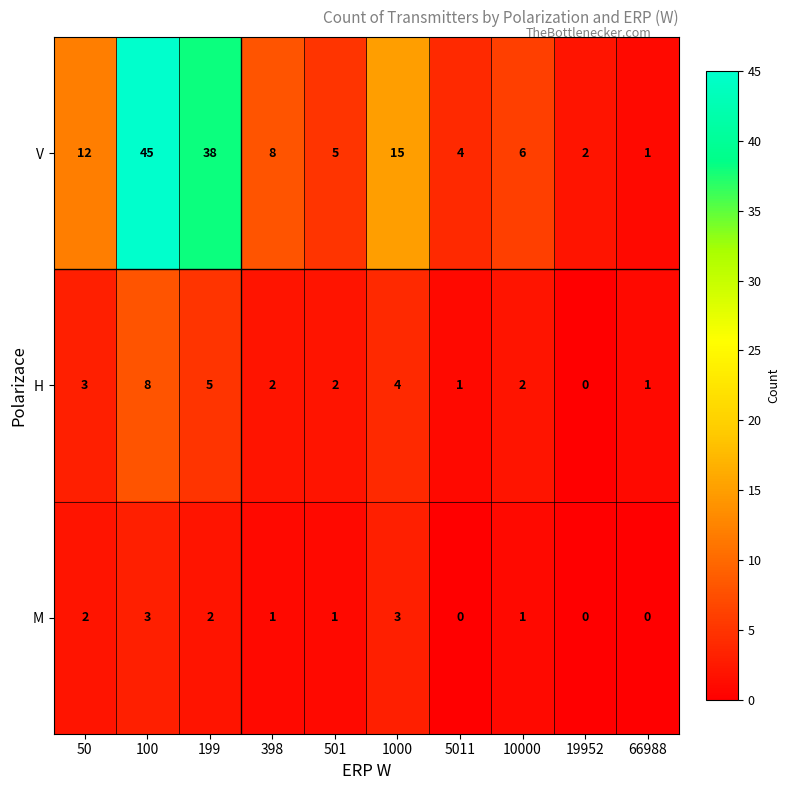

Reading left to right, list all the values displayed in this chart.

V: 12	45	38	8	5	15	4	6	2	1
H: 3	8	5	2	2	4	1	2	0	1
M: 2	3	2	1	1	3	0	1	0	0